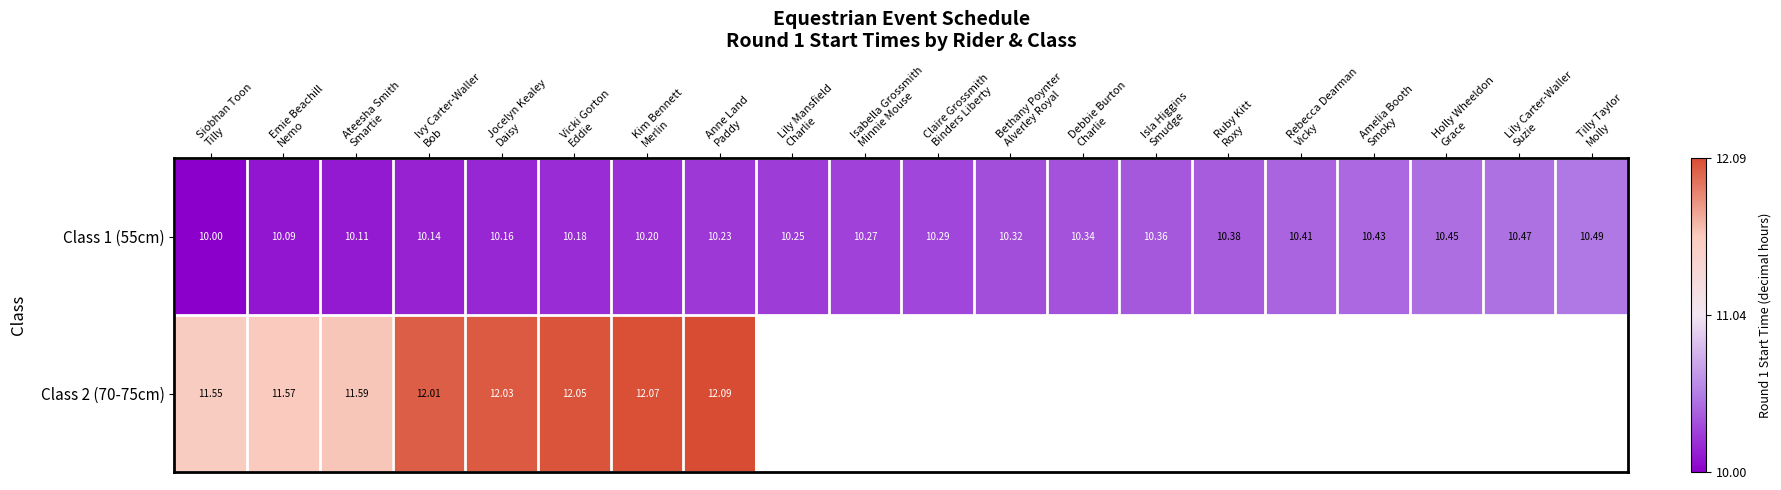

What is the difference between the second highest and minimum values in the Class 1 (55cm) series?

0.5